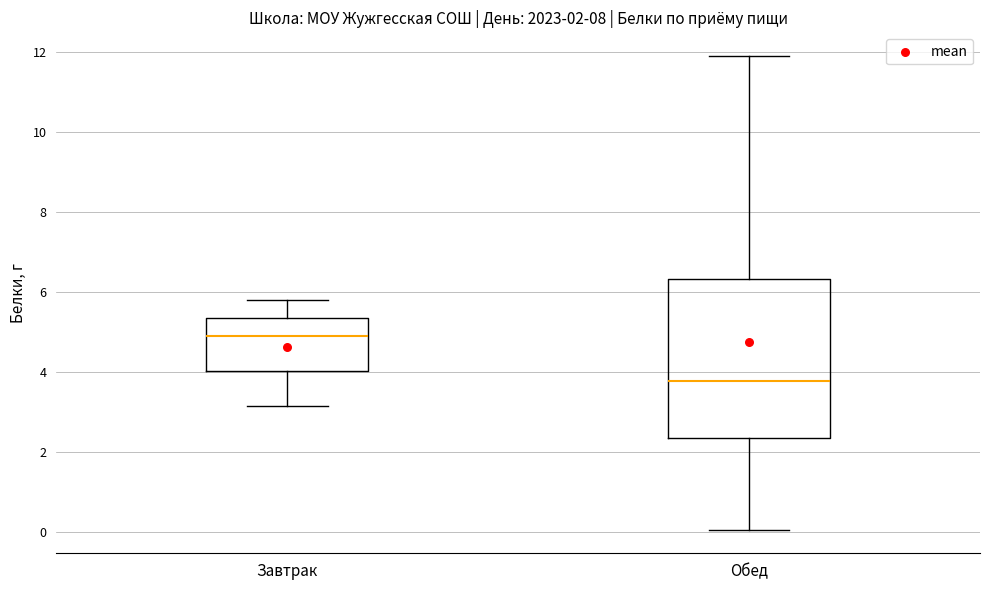

Which box's median line is the lowest?

Обед